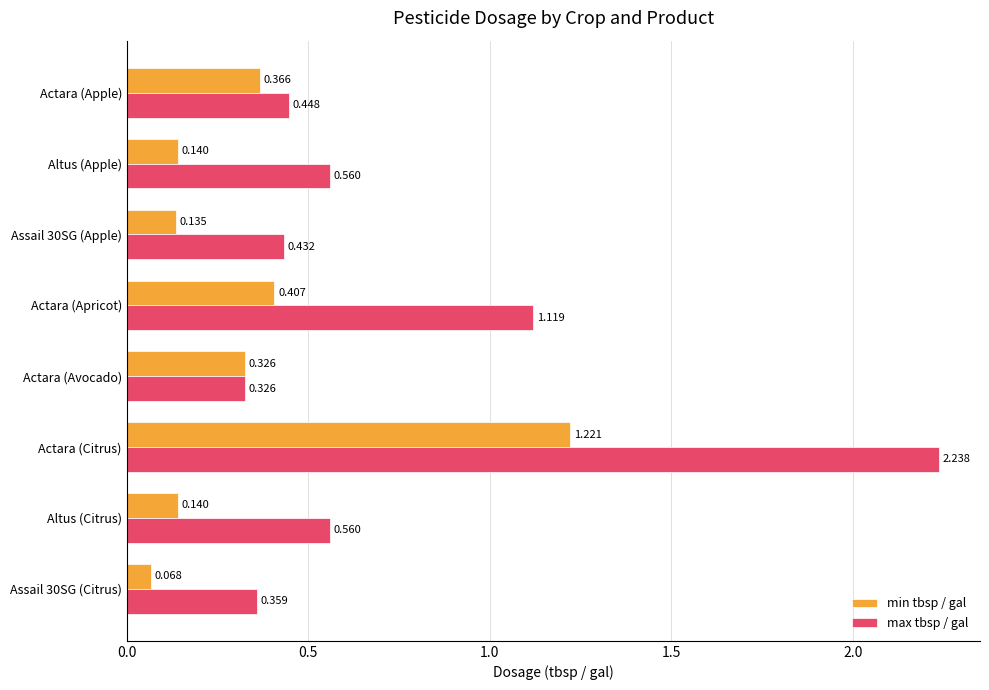

Count the number of categories in the chart.

8